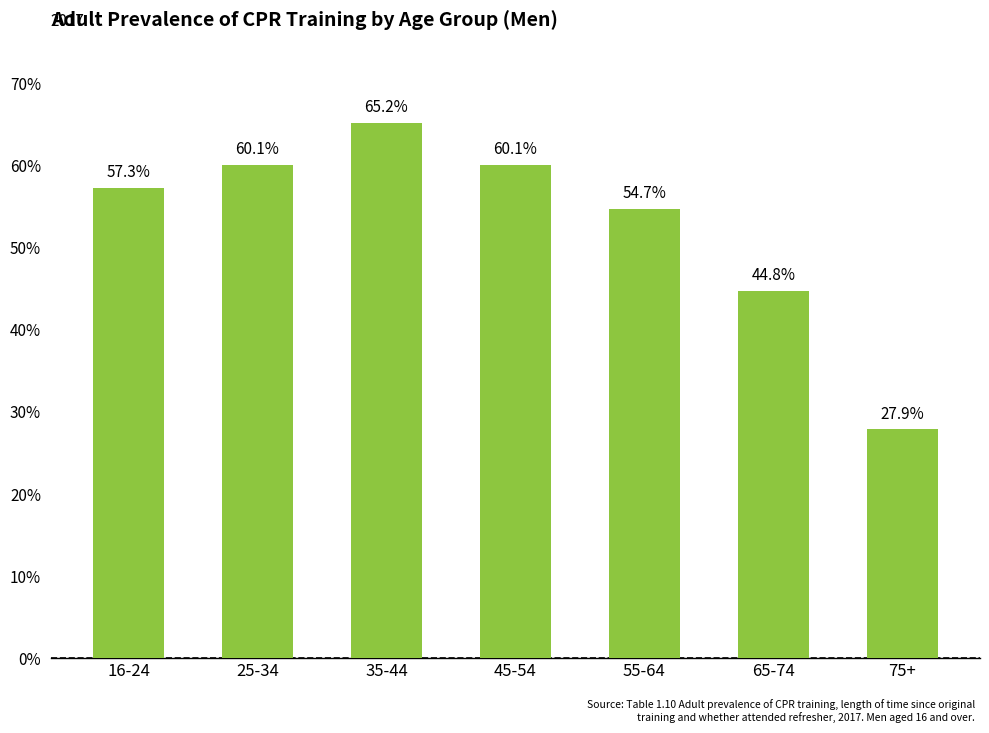

What position from the right is 65-74?

2